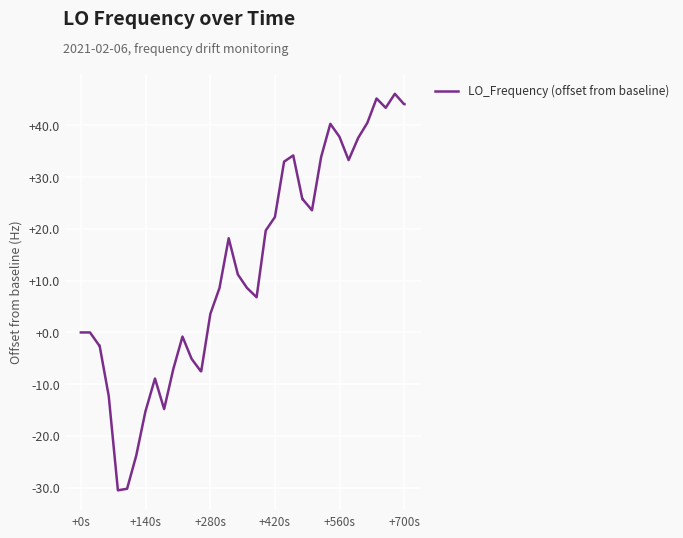

True or false: the data has more than 2 interior local peaks.

True